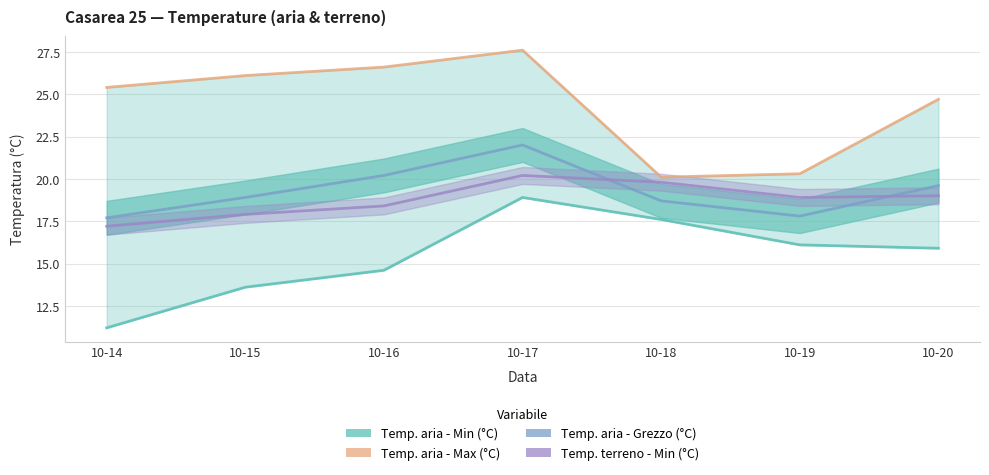

How many lines are shown in the chart?

4